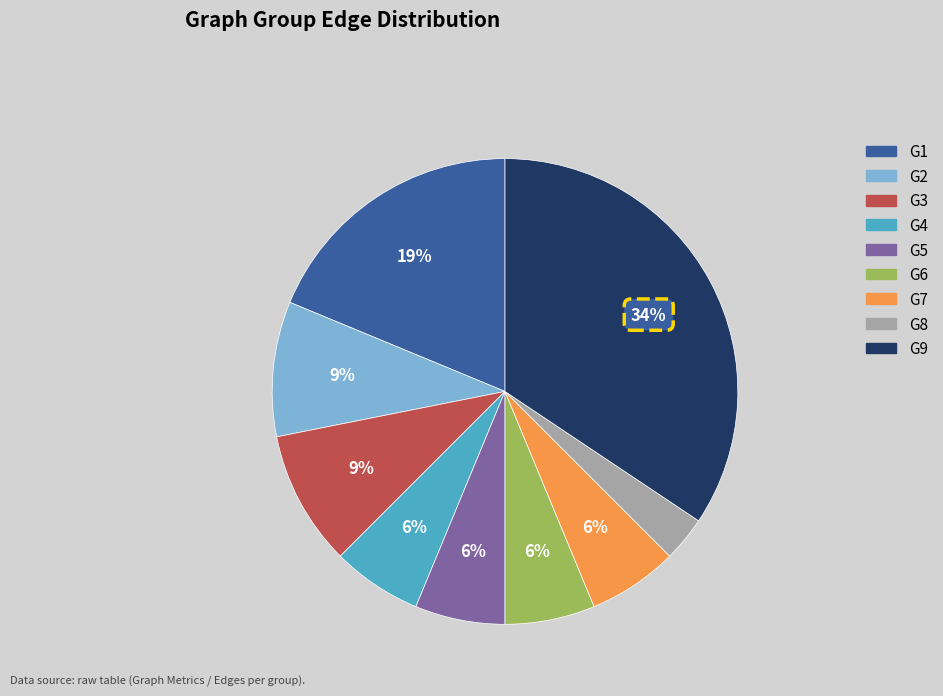

Which category has the biggest portion of the pie?

G9